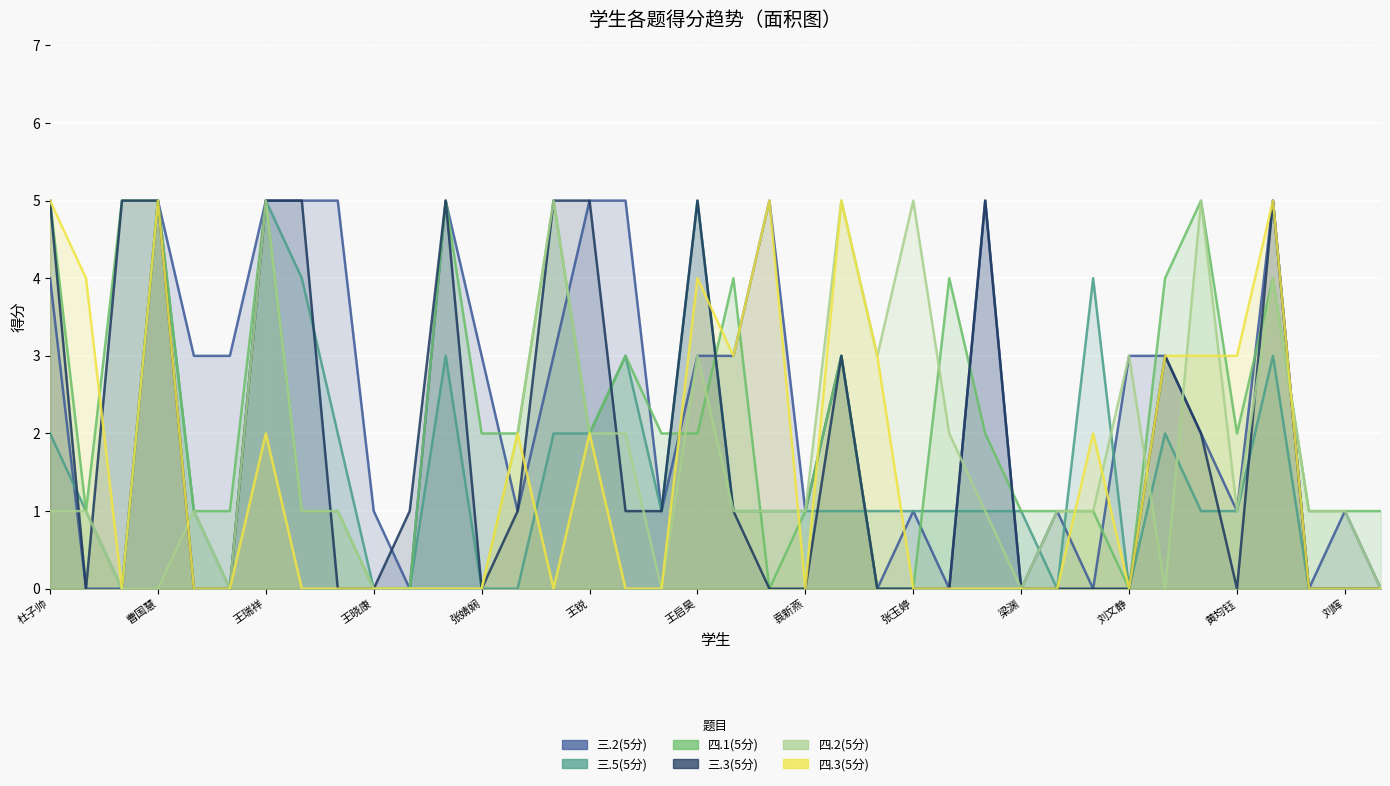

What is the sum of the 三.3(5分) values at 22 and 24?

3